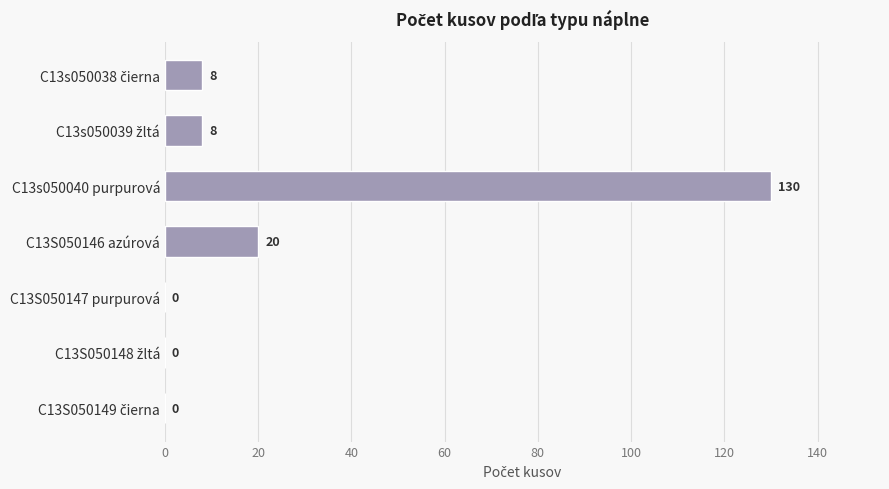

Is it true that the value at C13S050146 azúrová is 27?

False